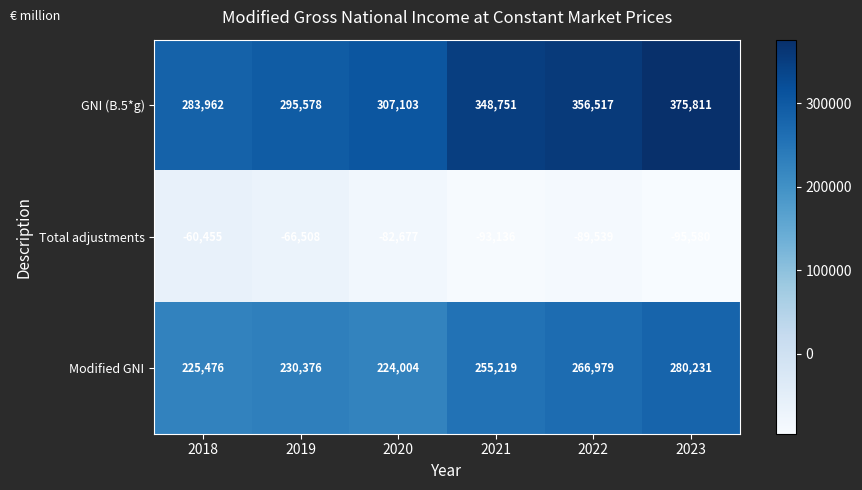

Rank the series at 2021 from highest to lowest value.

GNI (B.5*g), Modified GNI, Total adjustments